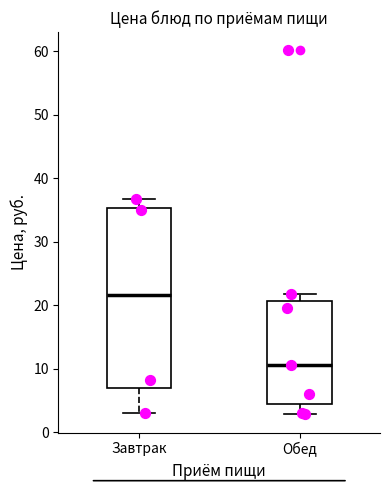

Which box has the highest median line?

Завтрак